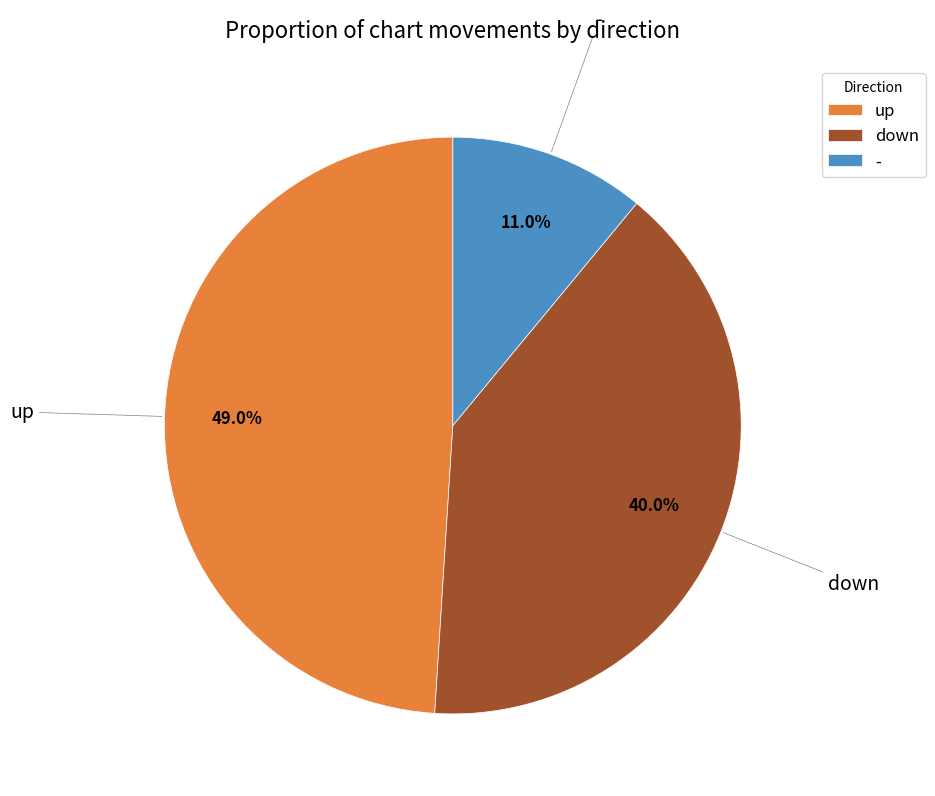

The - slice represents 11% of the pie. True or false?

True